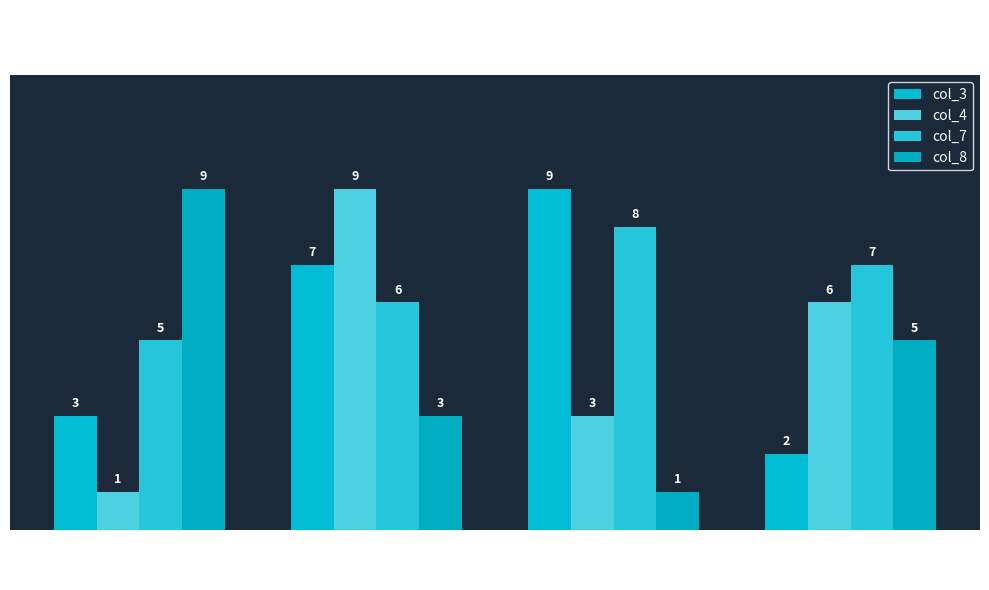

How many bars are there in total?

16